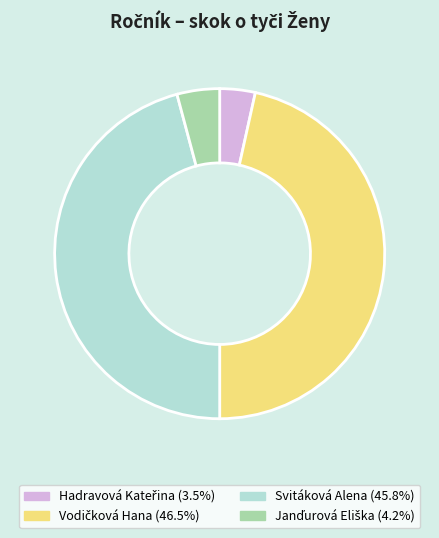

How many segments does this pie chart have?

4